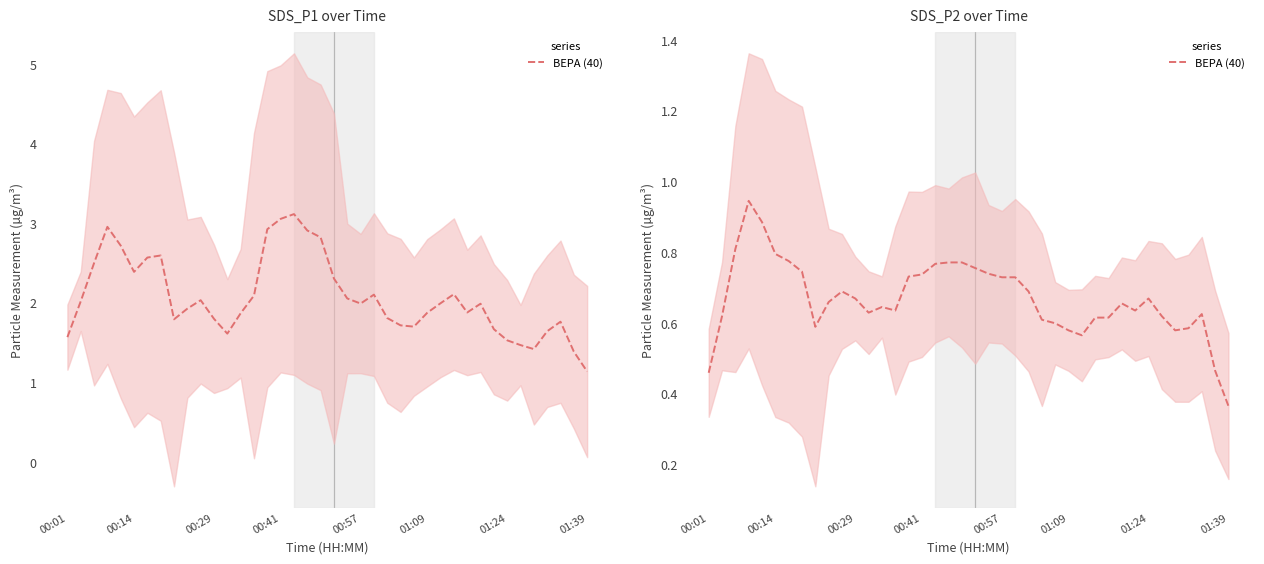

What is the value of the 16th point from the left?

0.7